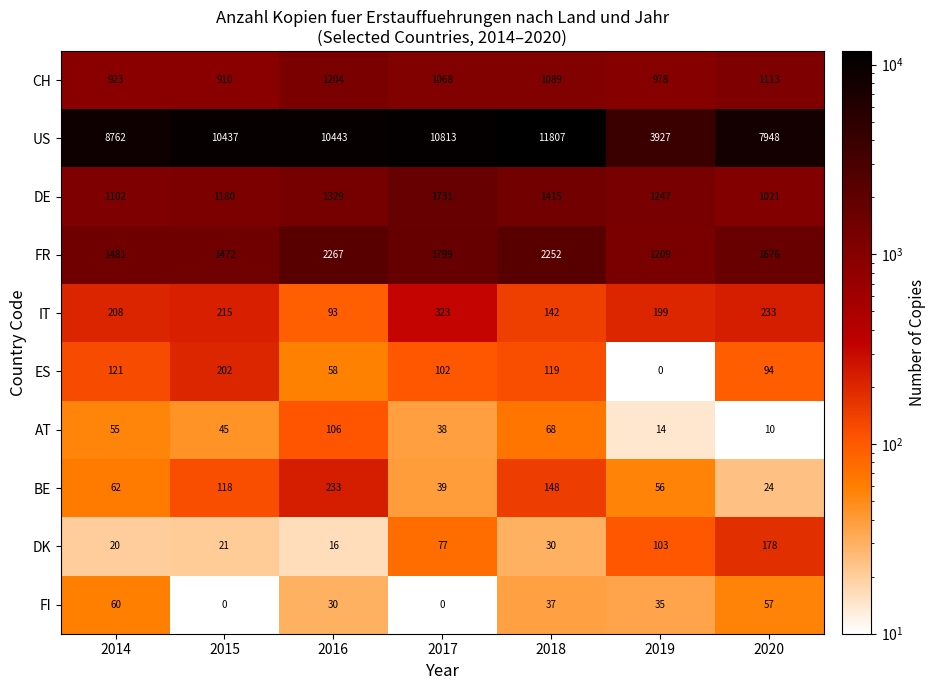

Between 2016 and 2018, which series saw the biggest shift?

US